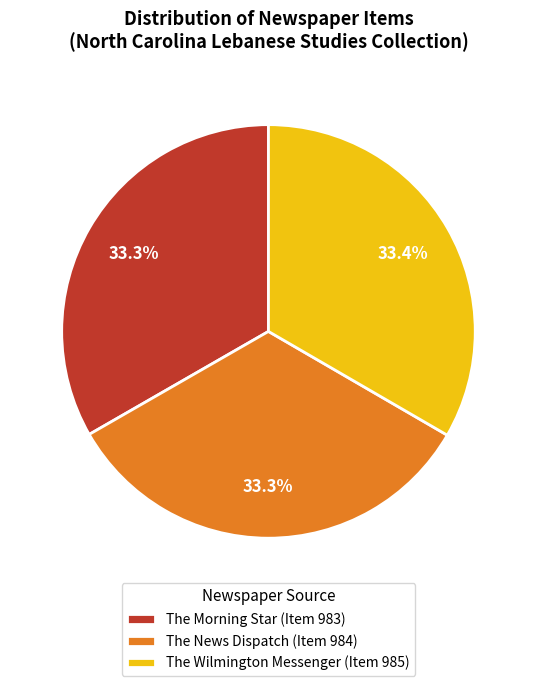

To the nearest percent, what is the average slice percentage?

33%